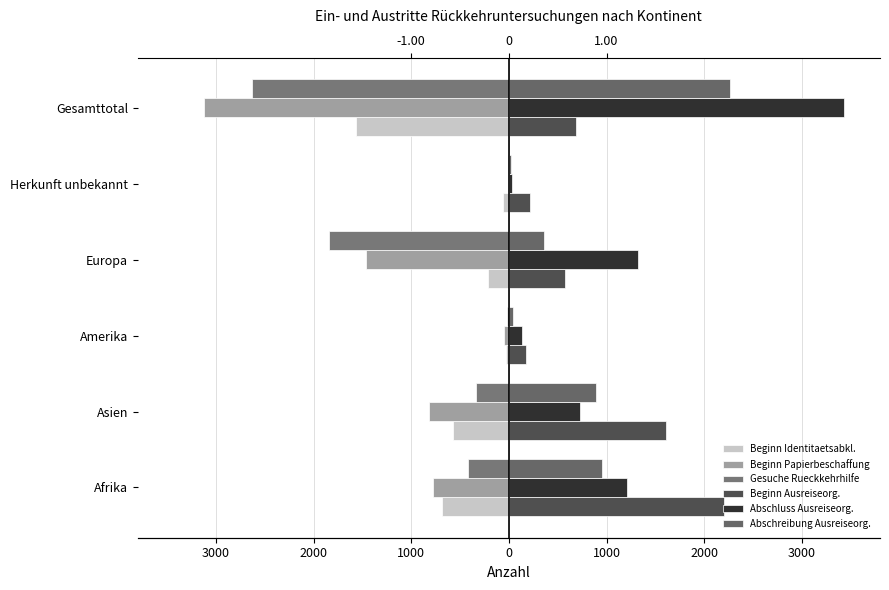

List the series in order of their peak value, lowest first.

Beginn Identitaetsabkl., Beginn Papierbeschaffung, Gesuche Rueckkehrhilfe, Beginn Ausreiseorg., Abschreibung Ausreiseorg., Abschluss Ausreiseorg.